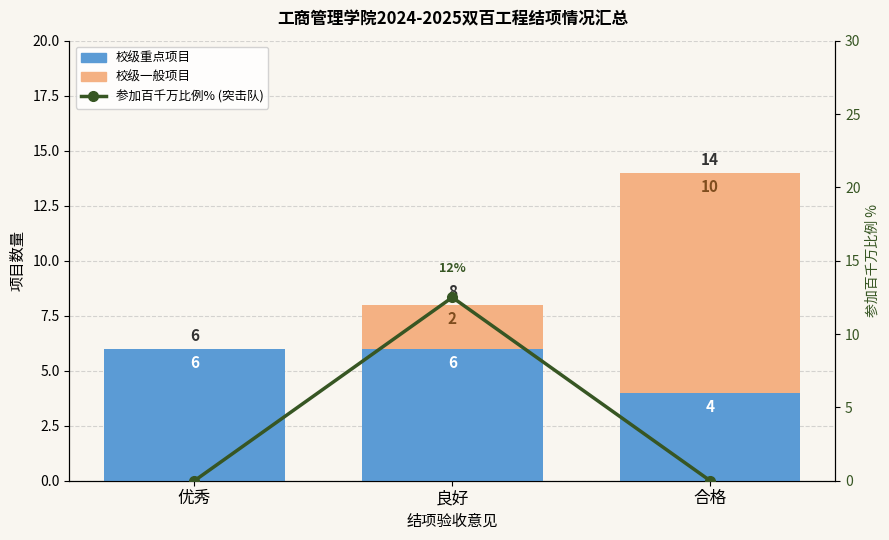

What is the sum of the 参加百千万比例% (突击队) values at 良好 and 合格?

12.5